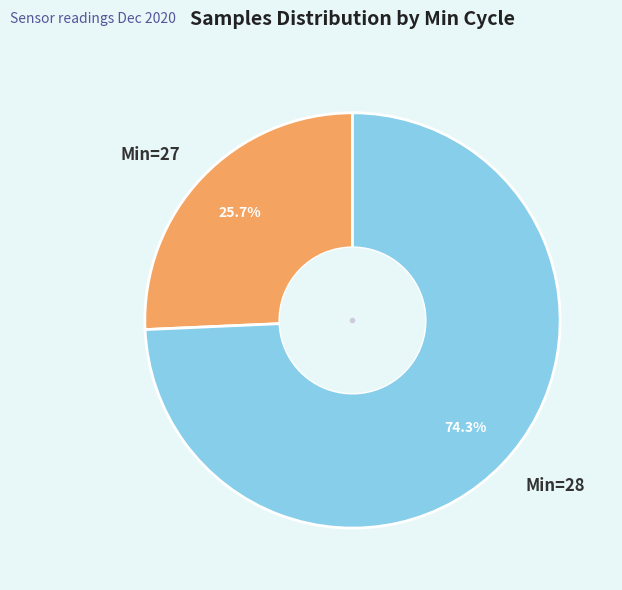

Rank the categories by value from lowest to highest.

Min=27, Min=28